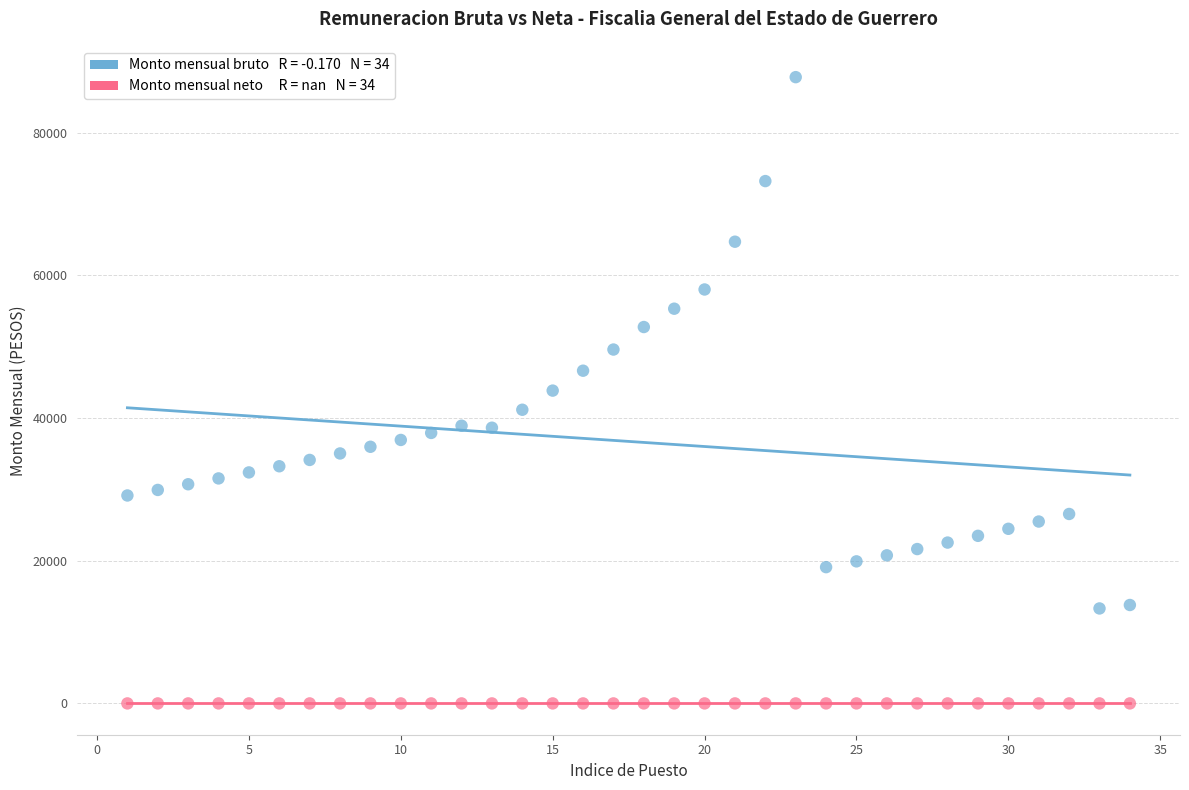

Count the number of points in this scatter plot.

68